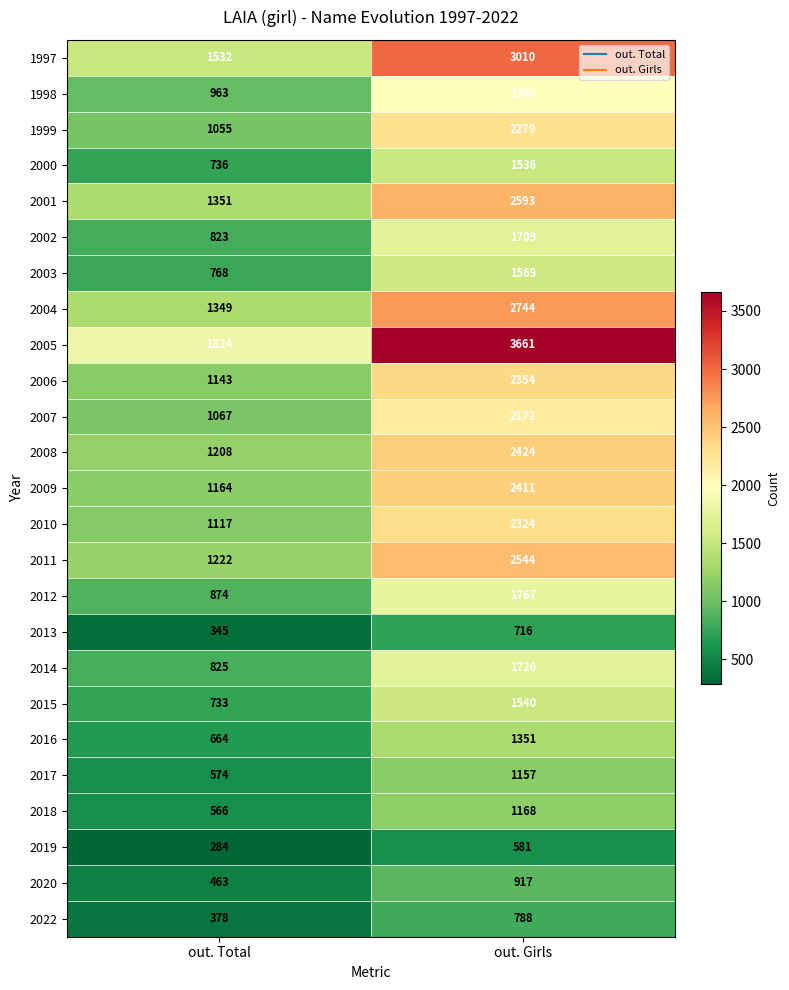

Which category has the lowest value across all series?

out. Total